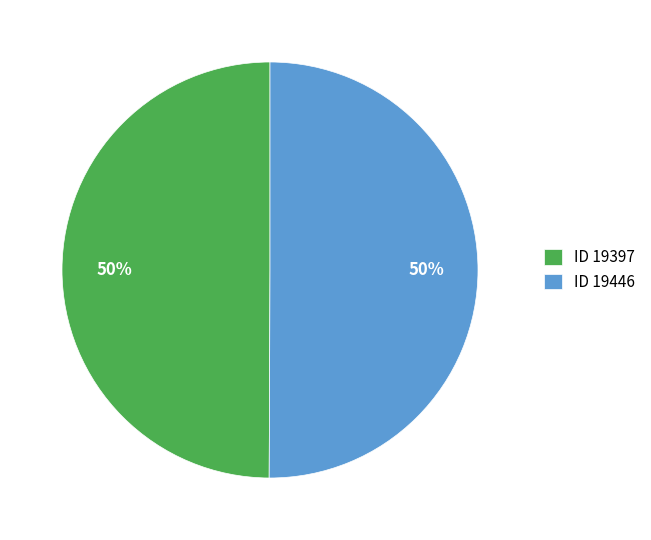

To the nearest percent, what is the combined percentage of ID 19397 and ID 19446?

100%